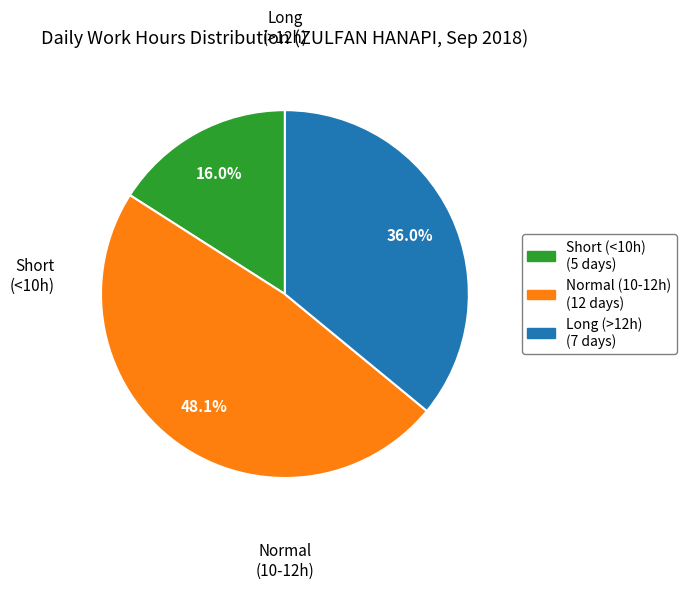

Does any single category account for the majority?

No